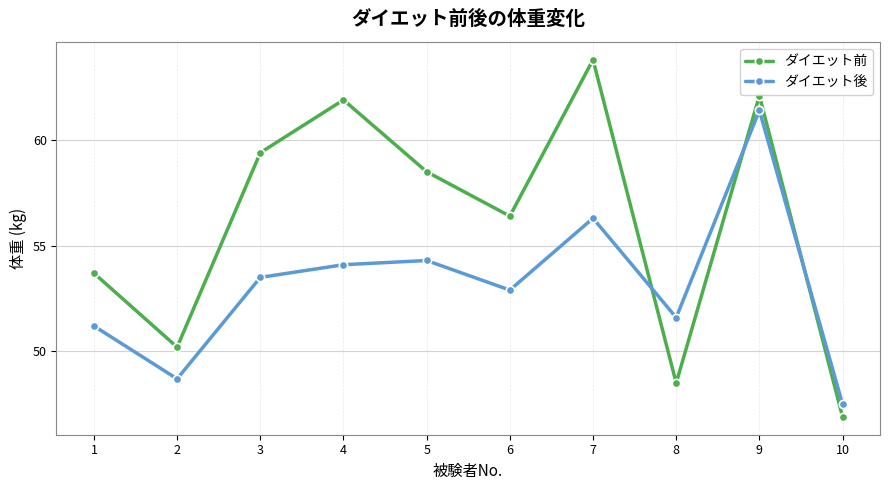

What is the value of the ダイエット後 point at the 9th from the left?

61.4